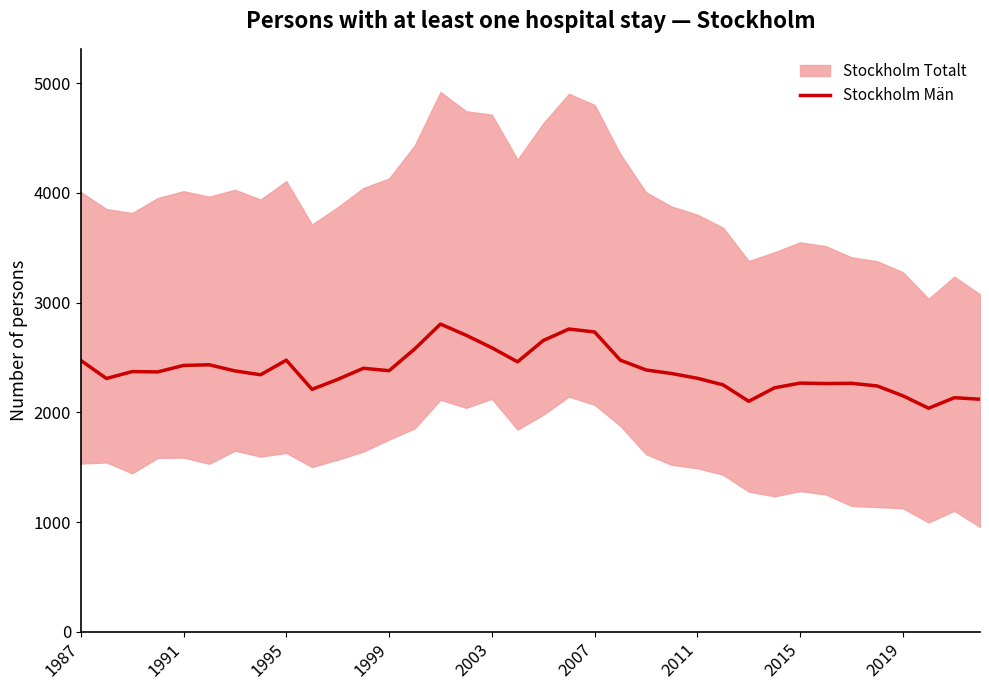

The chart shows a value of 4472 at 18. True or false?

False